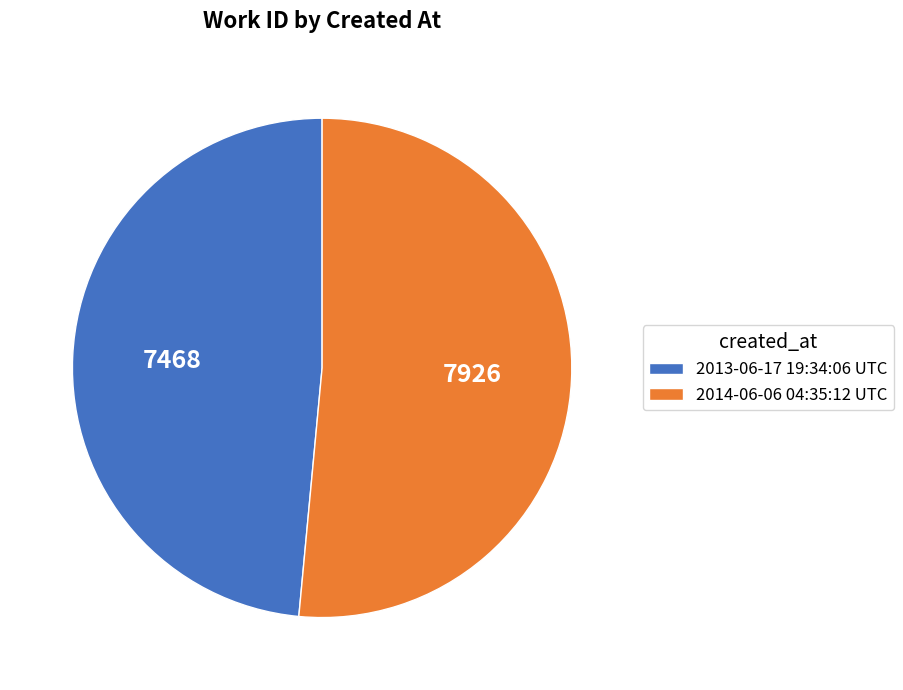

How many slices are in this pie chart?

2